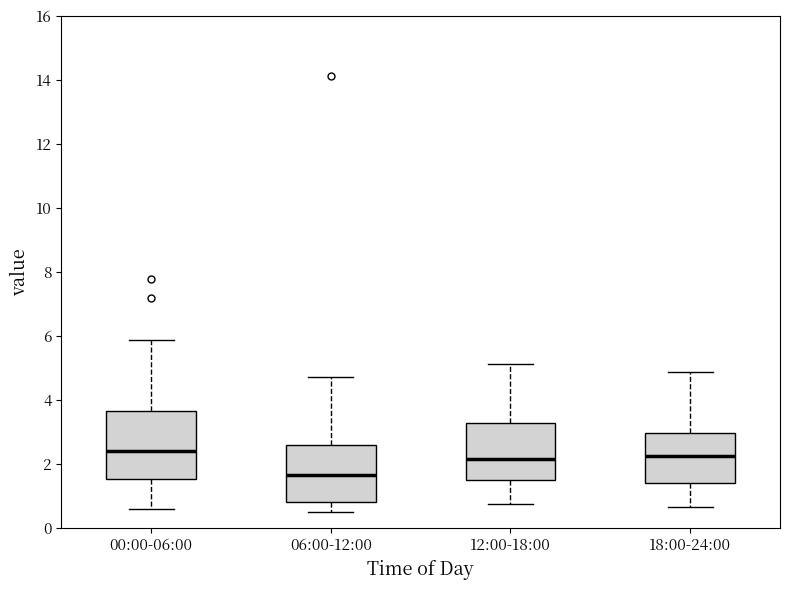

Where does the upper whisker of the box for 18:00-24:00 end on the y-axis? The values are not printed on the chart, so give them approximately, as read against the axis.

4.8